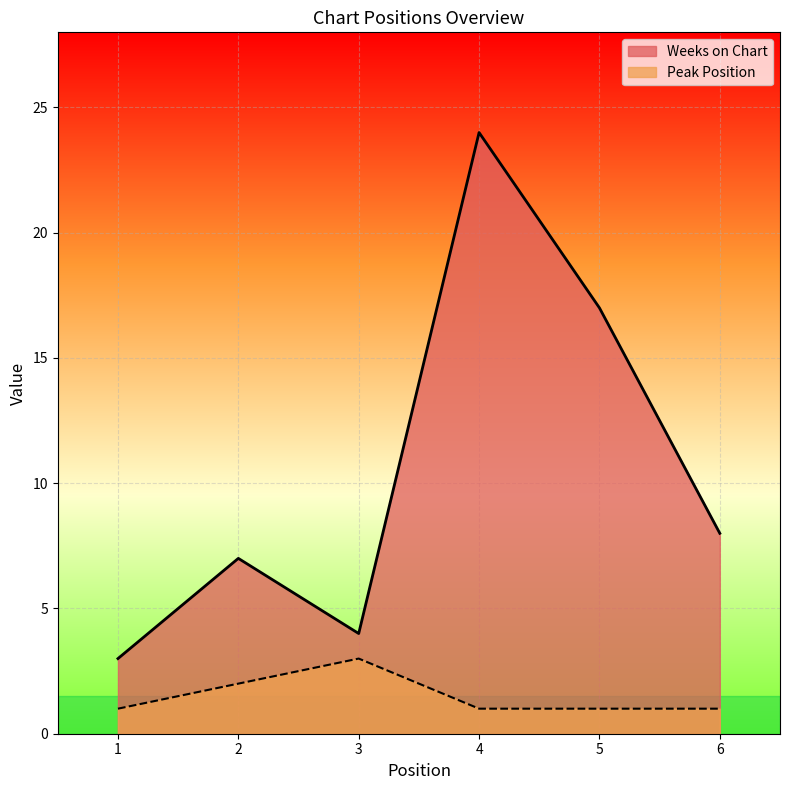

The Peak Position series shows 1 at 4. True or false?

True